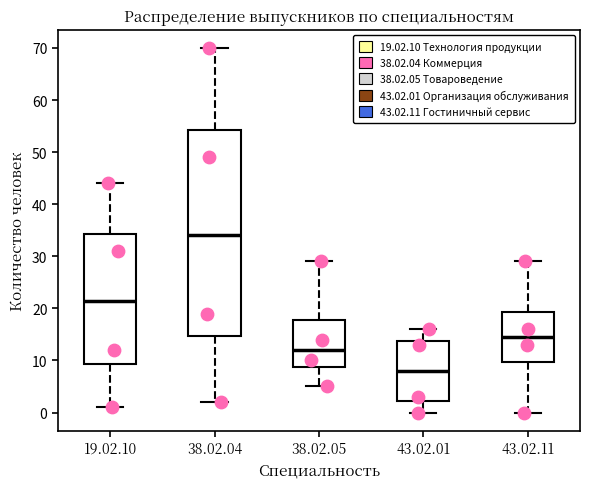

Reading left to right, read every box against the y-axis: the position of its median line, the range the box covers, and the ends of its whiskers. The values are not printed on the chart, so give them approximately, as read against the axis.

19.02.10: median 22, box 9 to 34, whiskers 1 to 44
38.02.04: median 34, box 15 to 54, whiskers 2 to 70
38.02.05: median 12, box 9 to 18, whiskers 5 to 29
43.02.01: median 8, box 2 to 14, whiskers 0 to 16
43.02.11: median 15, box 10 to 19, whiskers 0 to 29